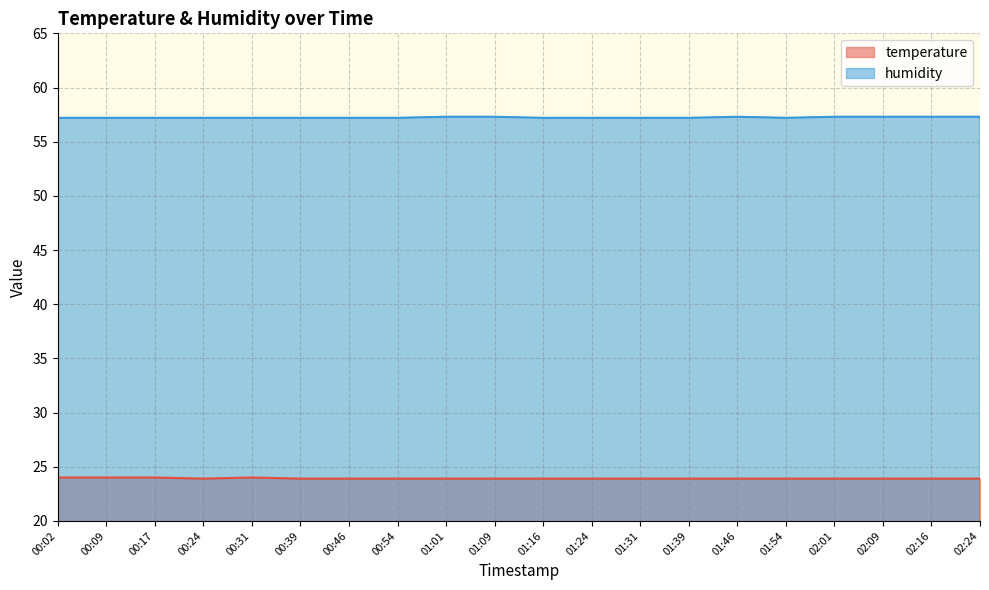

How many lines are shown in the chart?

2